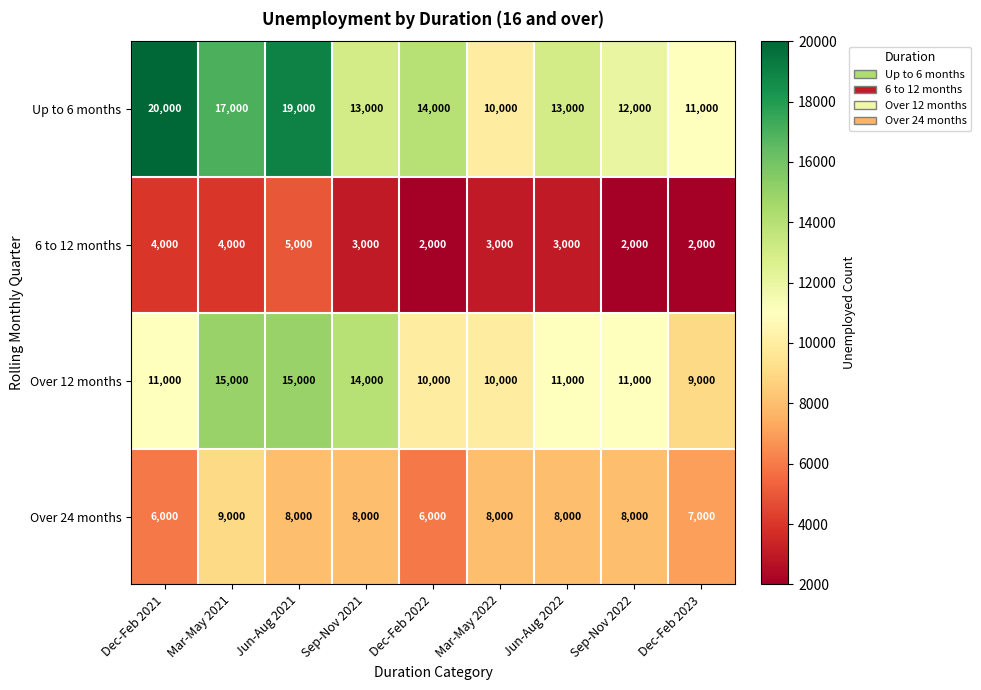

What is the difference between the maximum and minimum values in the 6 to 12 months series?

3000